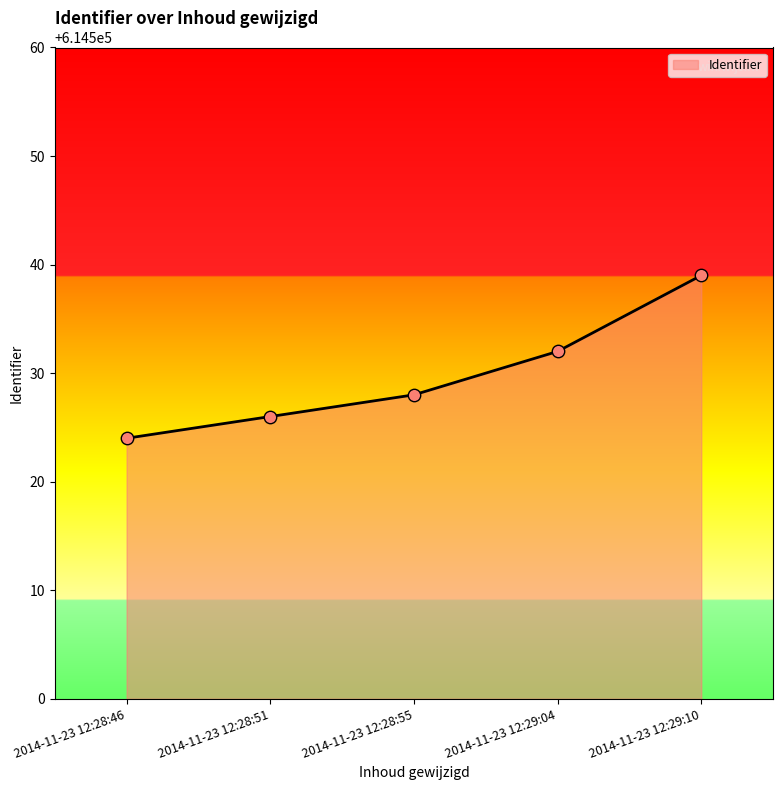

Approximately how many times larger is the value at 2014-11-23 12:28:51 compared to 2014-11-23 12:28:46?

1.0